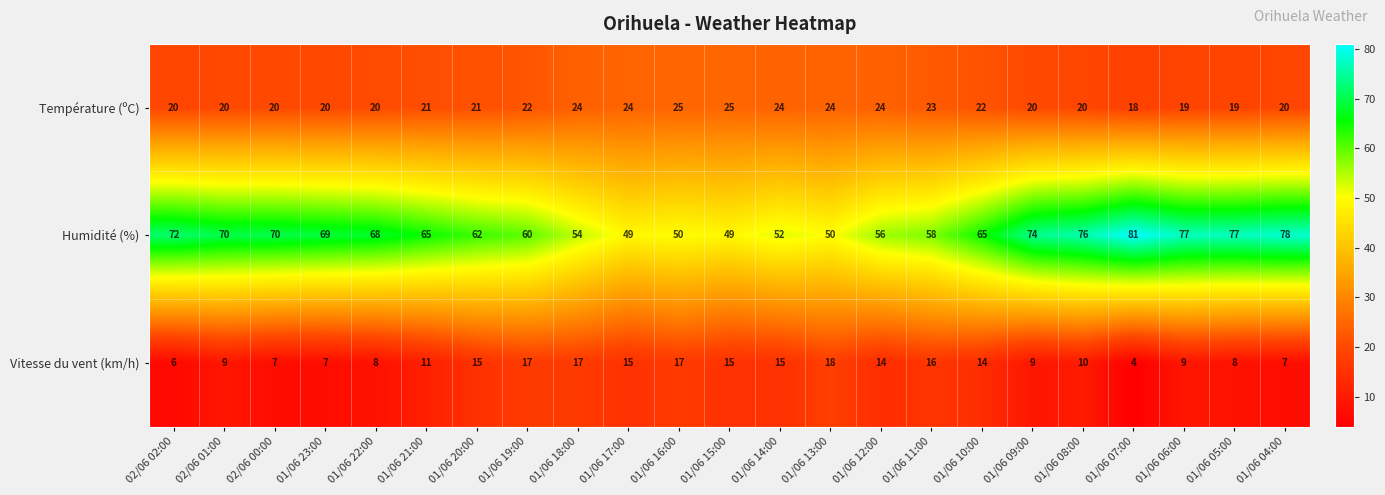

Rank the series by their maximum value, from lowest to highest.

Vitesse du vent (km/h), Température (ºC), Humidité (%)